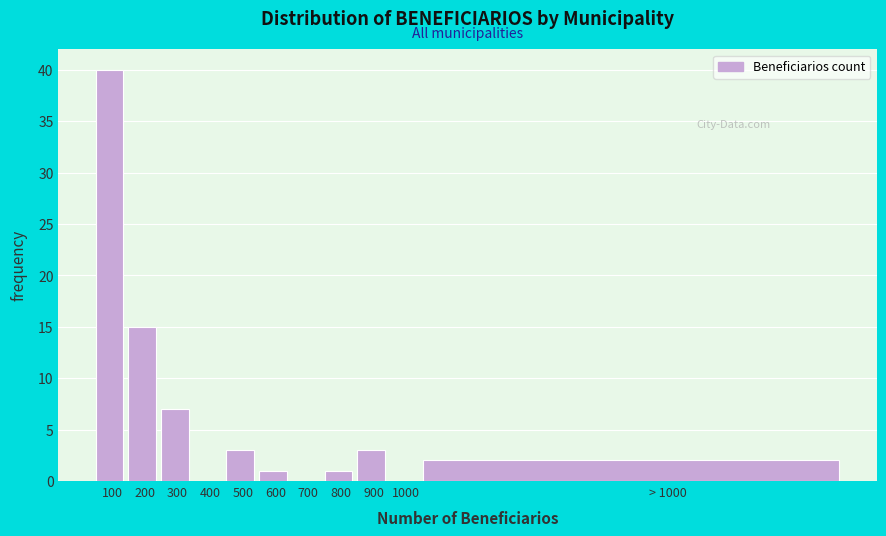

Reading left to right, transcribe all the data shown in this chart.

100=40	200=15	300=7	400=0	500=3	600=1	700=0	800=1	900=3	1000=0	> 1000=2